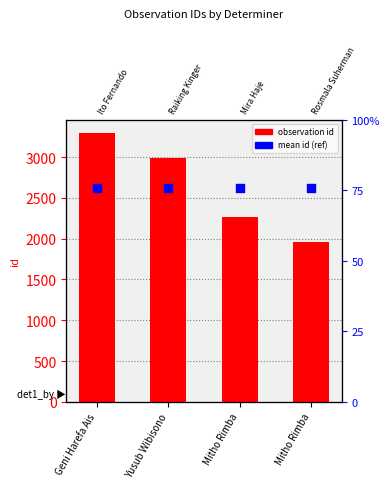

What are all the series names shown in the legend?

observation id, mean id